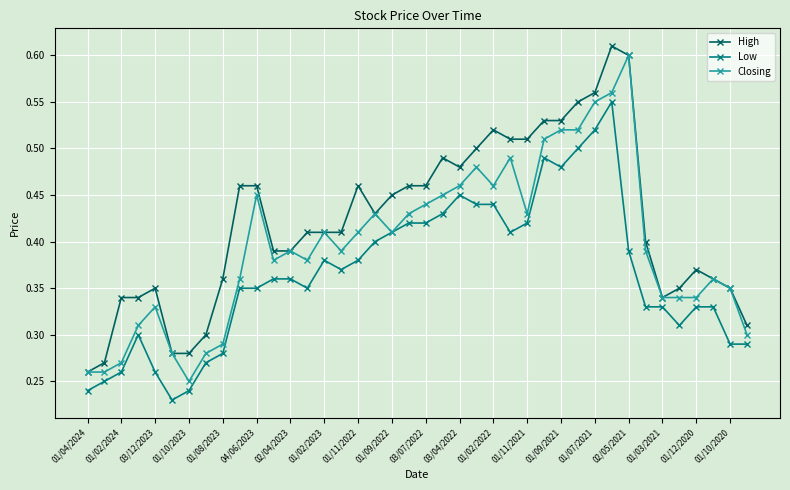

Count the number of data series in this chart.

3